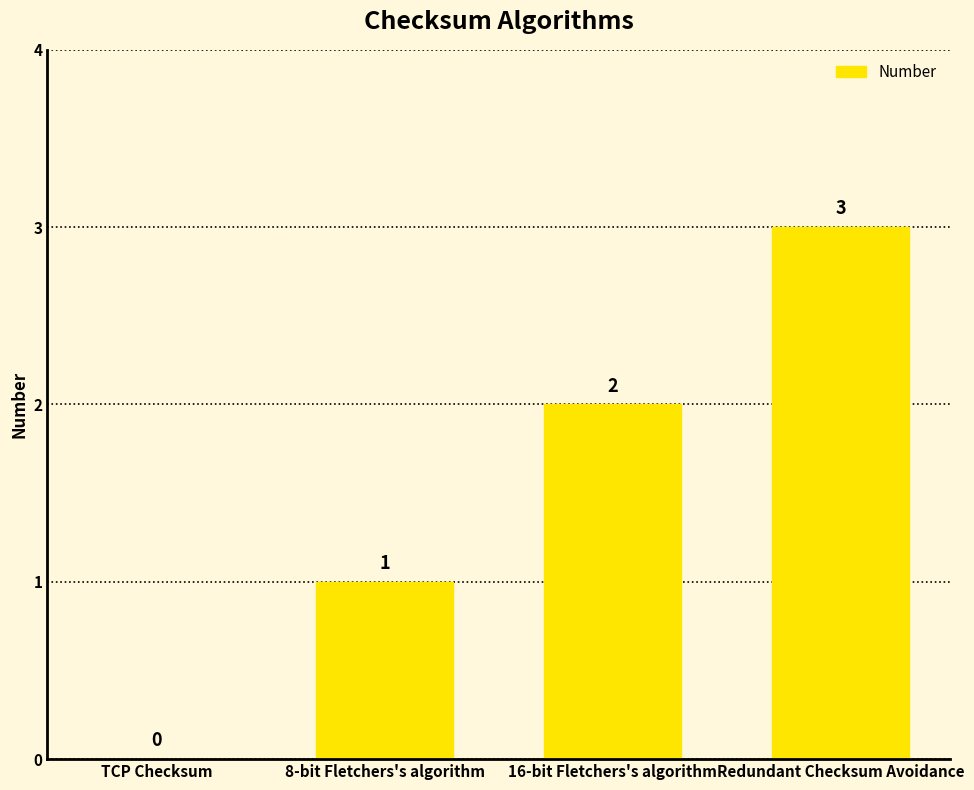

Does the chart contain stacked bars?

No